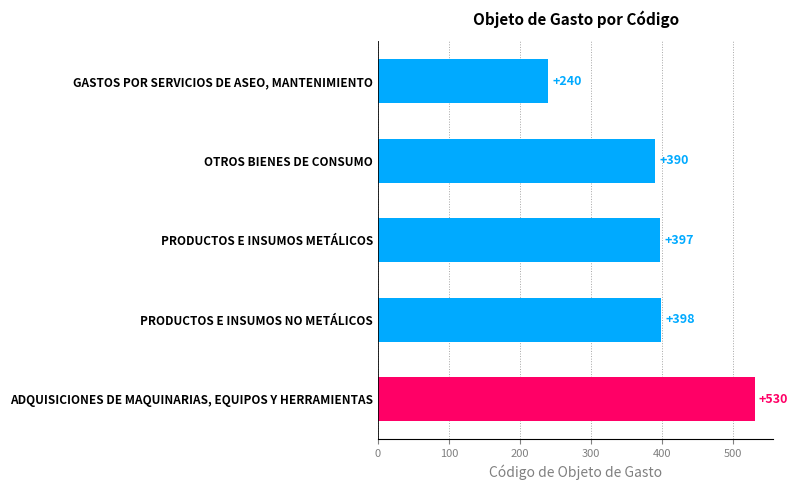

What is the difference between the maximum and minimum values?

290